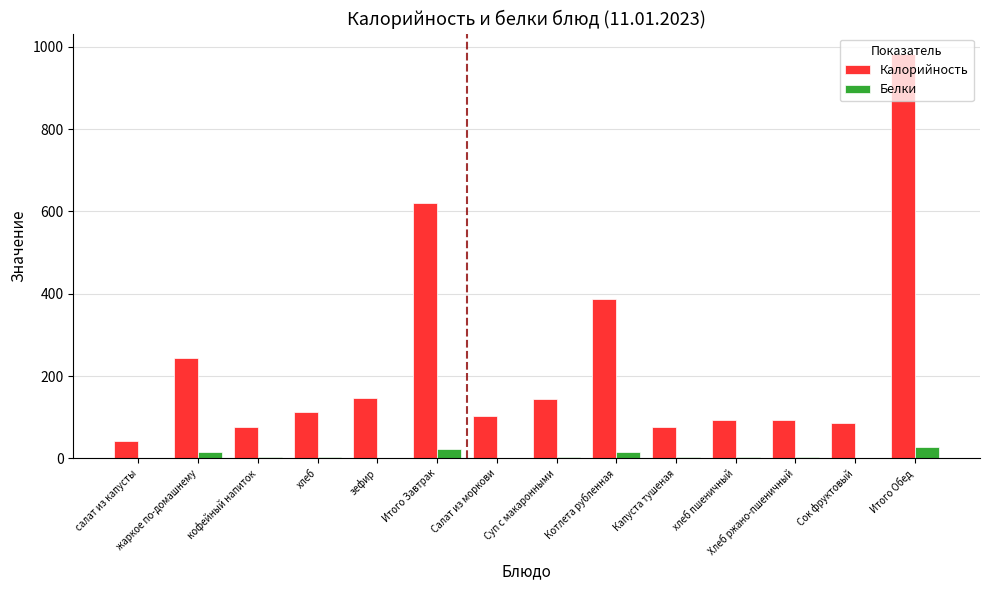

What is the maximum value shown in the chart?

983.0